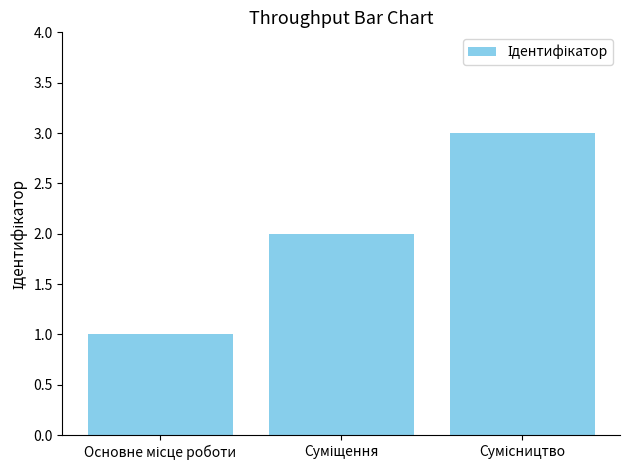

How many series are shown in this chart?

1